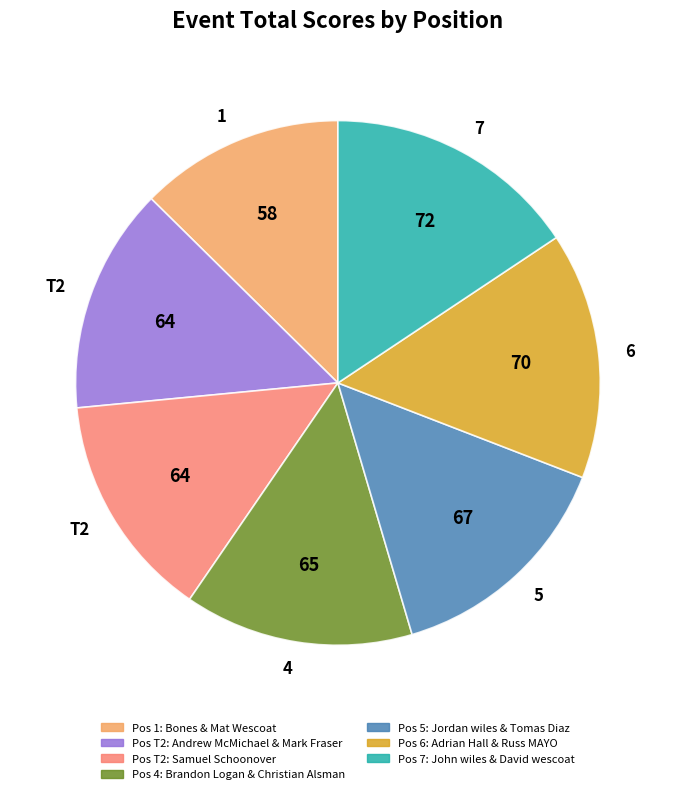

Is there any slice that represents more than half of the pie?

No